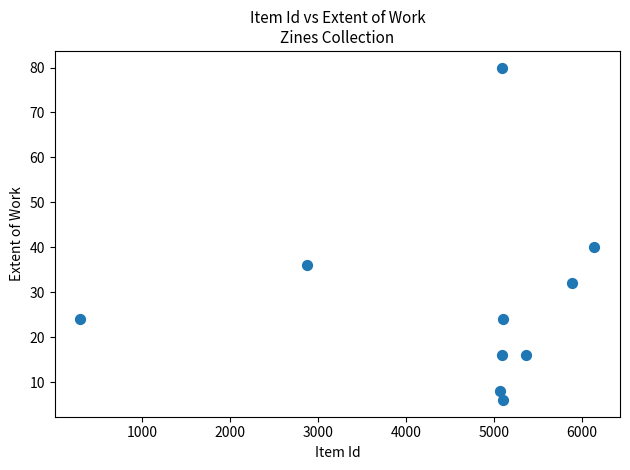

What is the average Y value?

28